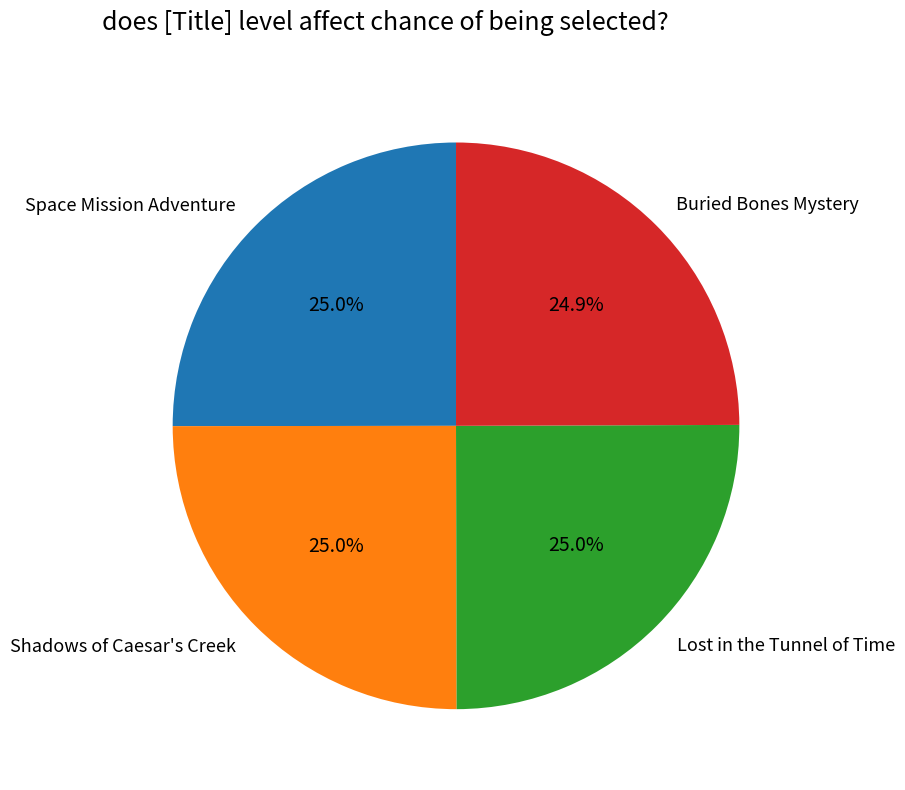

Is the sum of Shadows of Caesar's Creek and Lost in the Tunnel of Time greater than half?

Yes